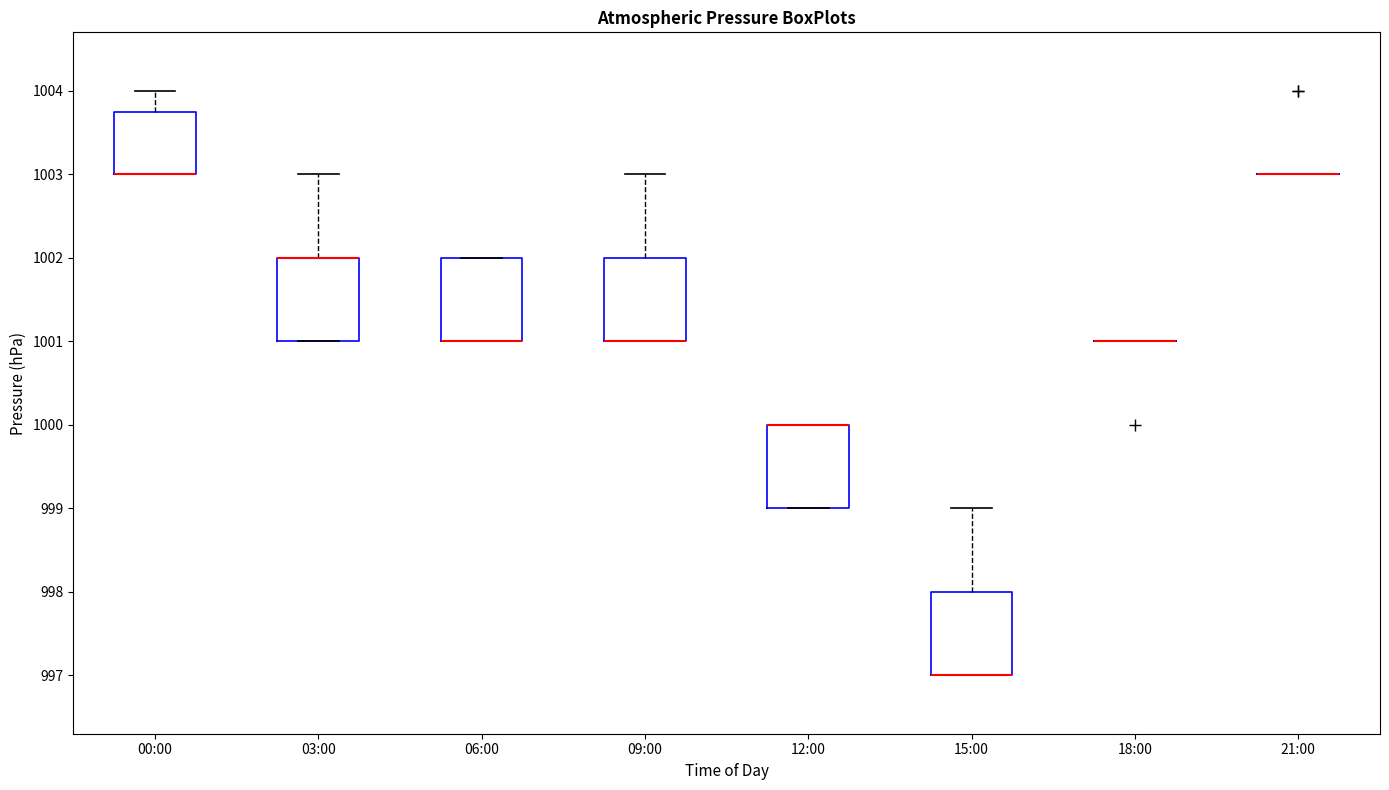

Where is the lower edge of the box for 06:00 on the y-axis? The values are not printed on the chart, so give them approximately, as read against the axis.

1001.0